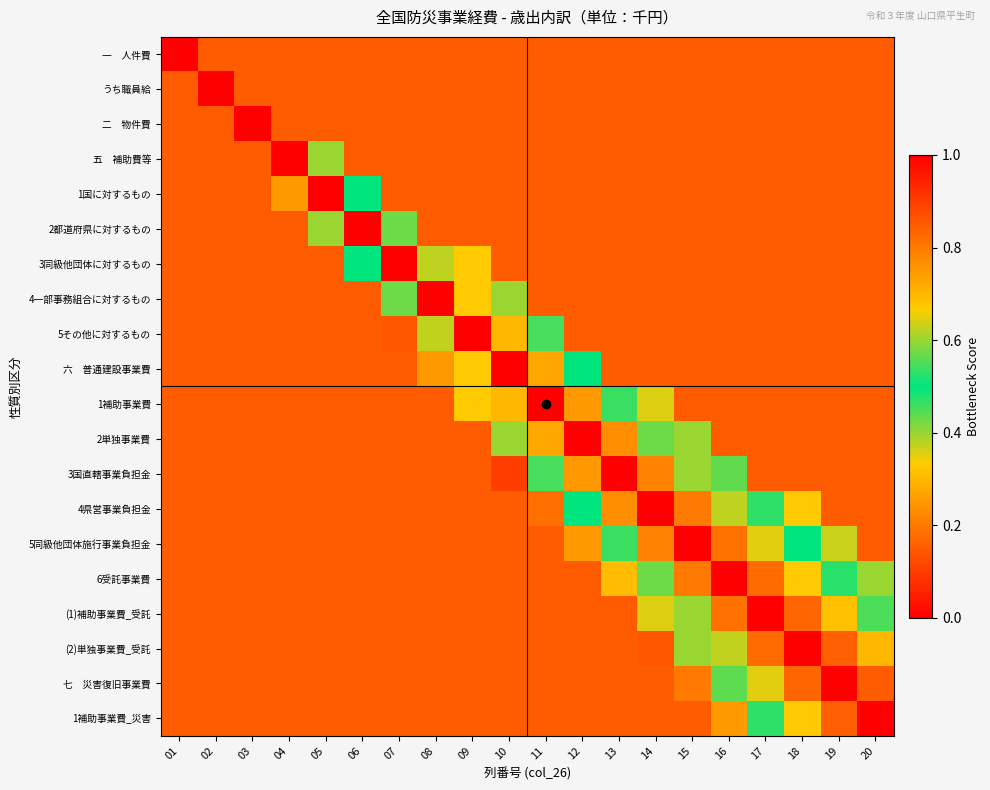

How many series are shown in this chart?

20